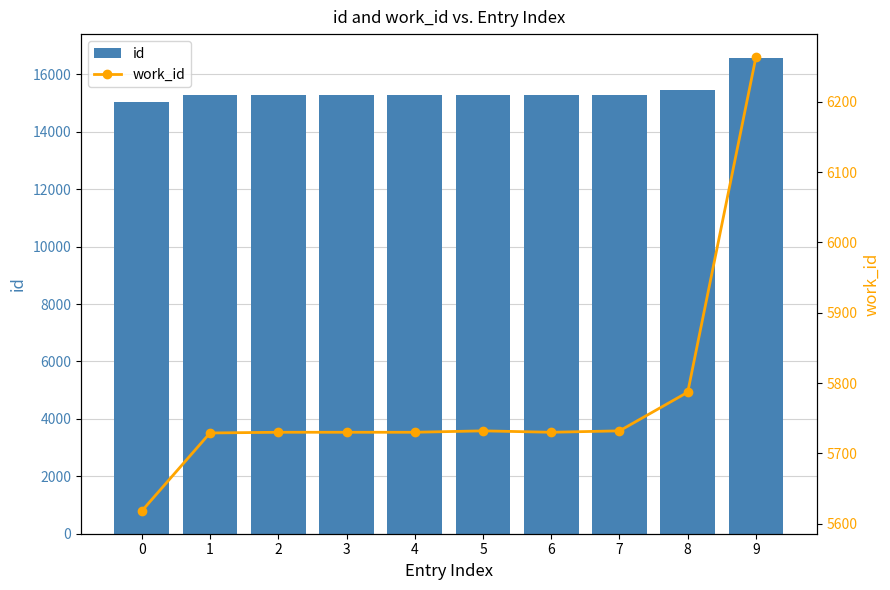

Reading left to right, transcribe all the data shown in this chart.

id: 0=15033	1=15268	2=15269	3=15270	4=15272	5=15276	6=15278	7=15281	8=15461	9=16572
work_id: 0=5618	1=5729	2=5730	3=5730	4=5730	5=5732	6=5730	7=5732	8=5787	9=6264